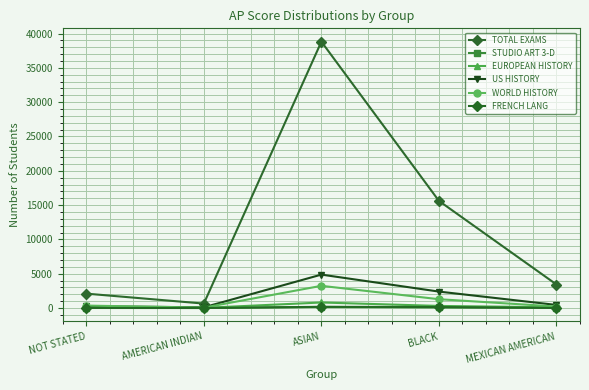

How many categories are shown in the chart?

5